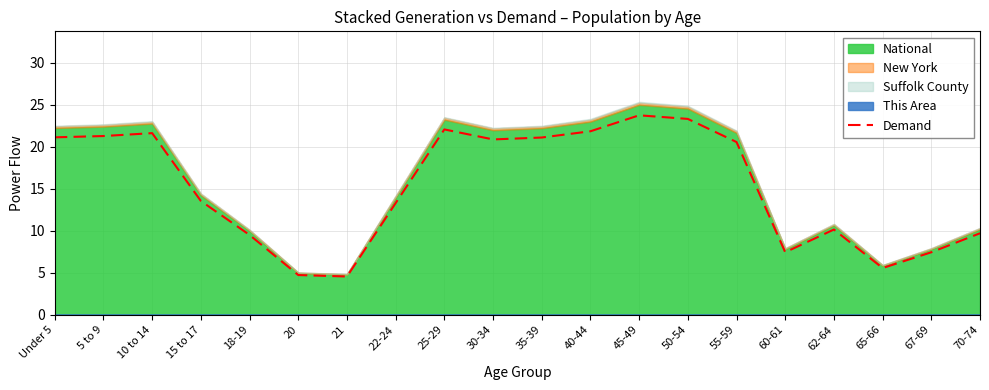

At which label does the data first exceed 20?

Under 5